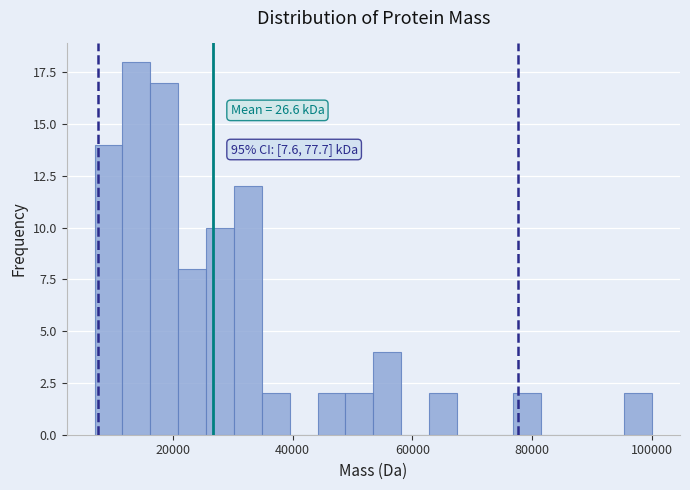

Around what value on the x-axis is the tallest bar? Give the approximate position of its centre, as read against the axis.

14000